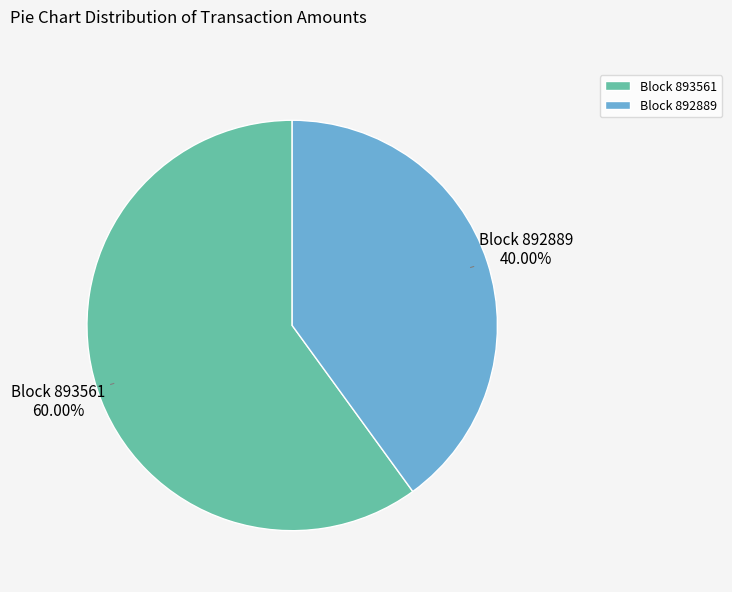

How many slices are in this pie chart?

2